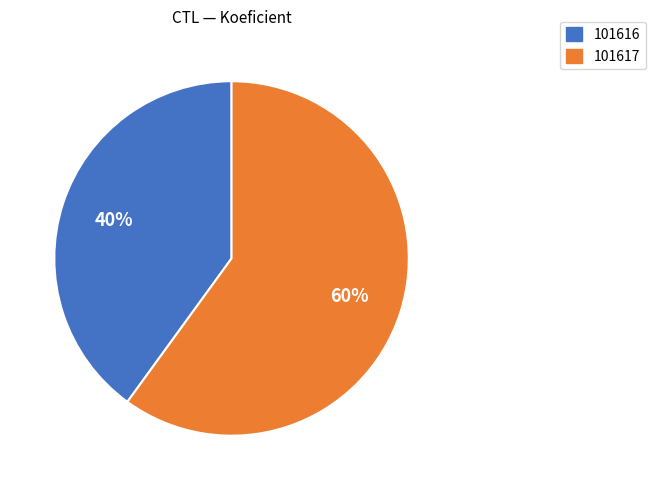

Which has a higher value, 101616 or 101617?

101617